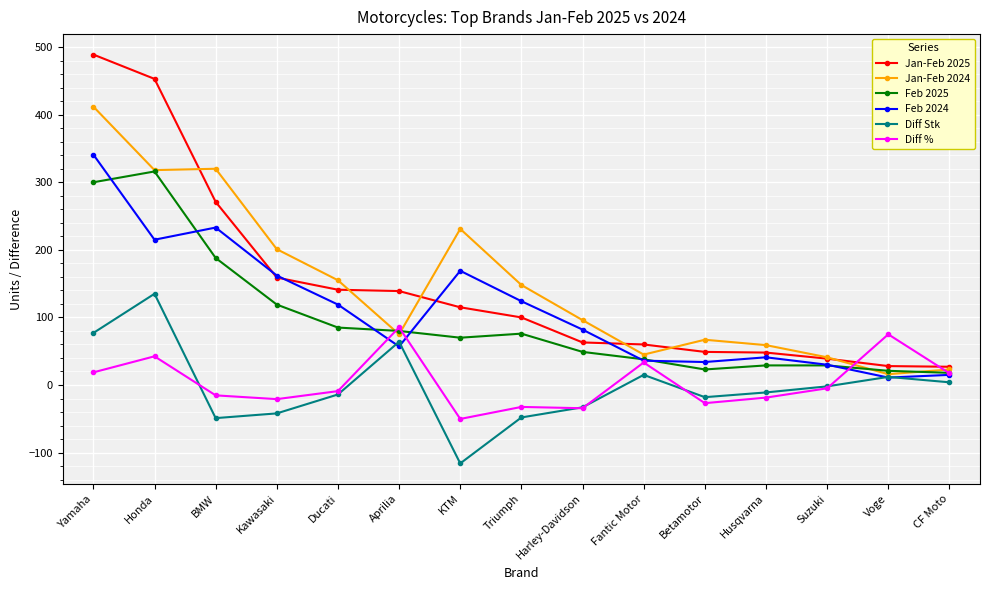

Where is Jan-Feb 2025 nearest to the value 258?

BMW